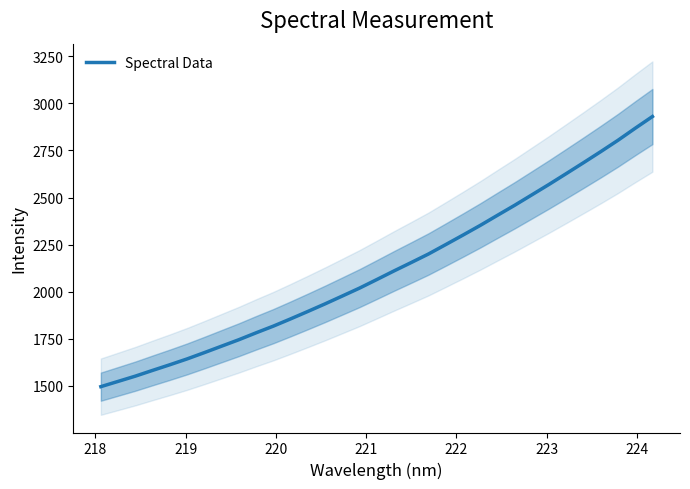

How many lines are shown in the chart?

1